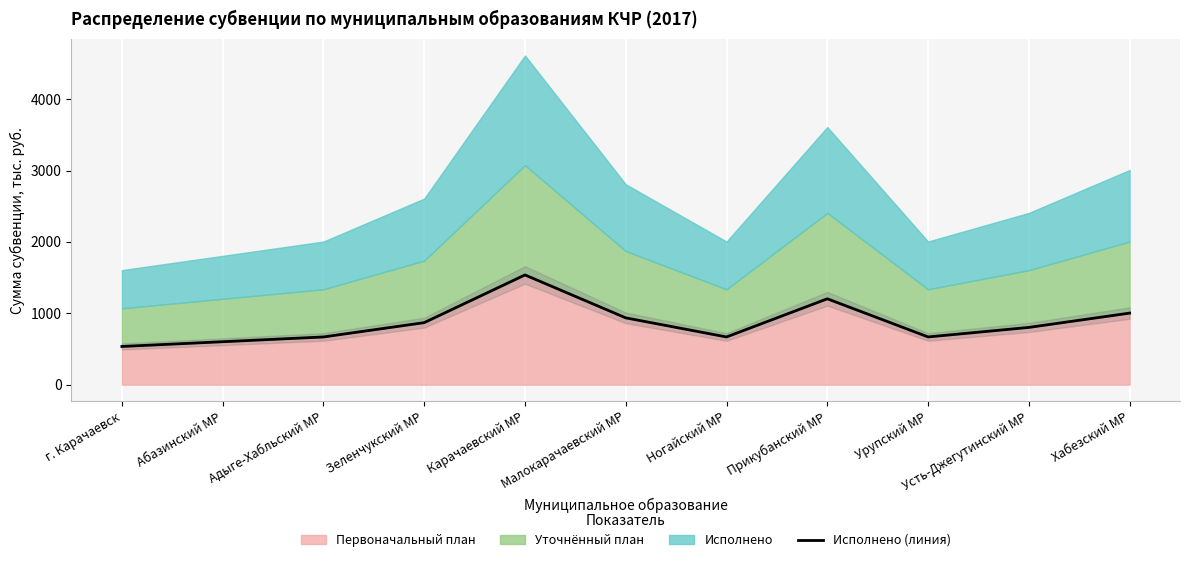

What is the ratio of the value at Зеленчукский МР to the value at г. Карачаевск?

1.6